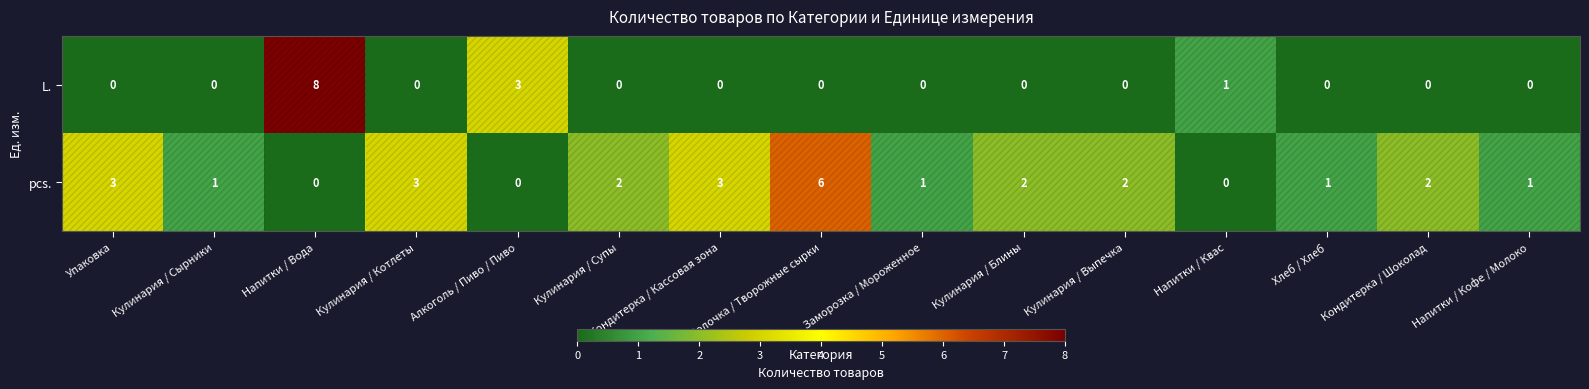

What is the difference between the highest and lowest values at Напитки / Кофе / Молоко?

1